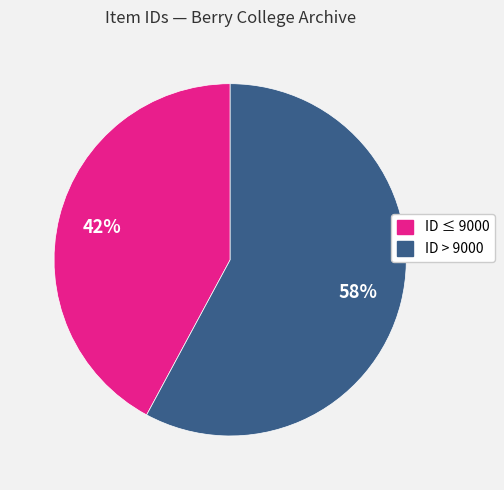

Which slice is the smallest?

ID ≤ 9000